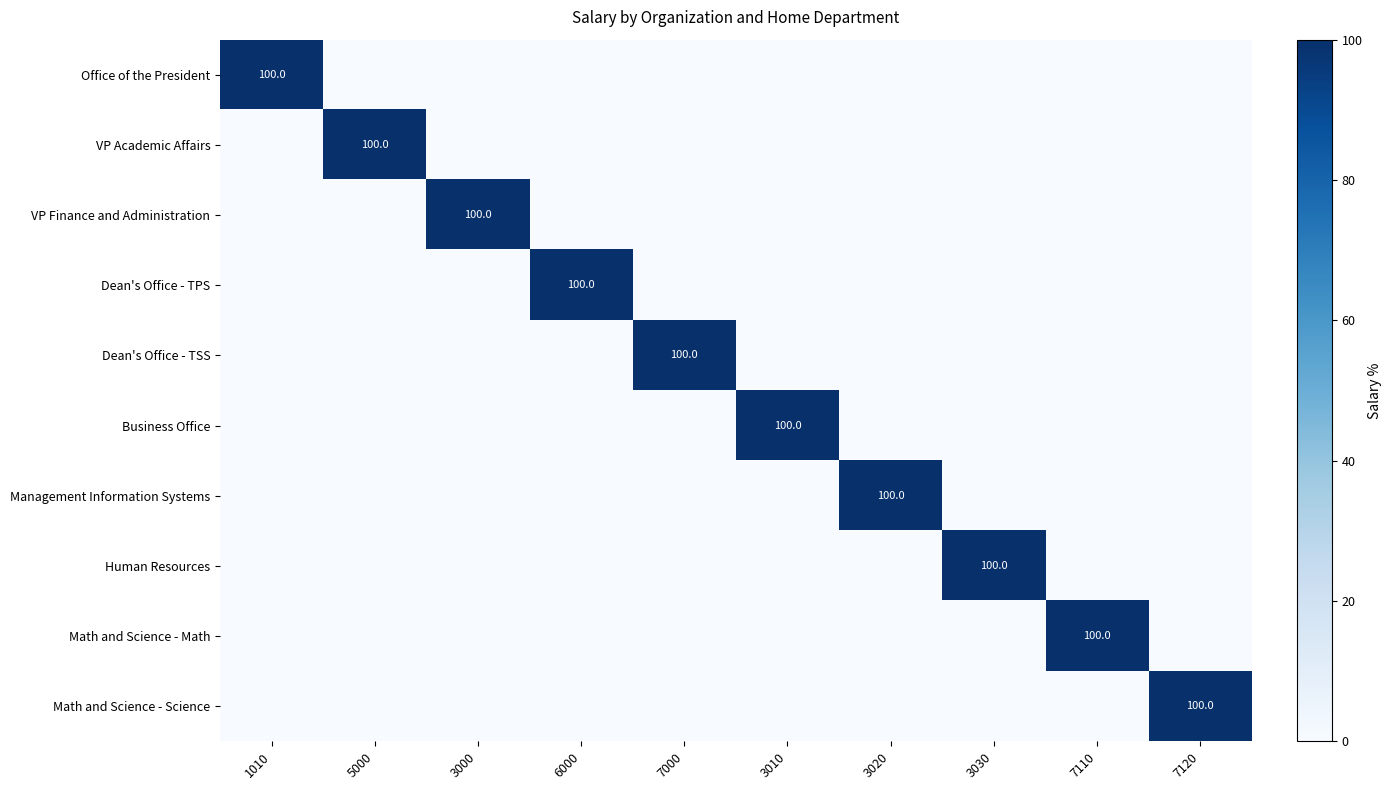

Count the number of categories in the chart.

10